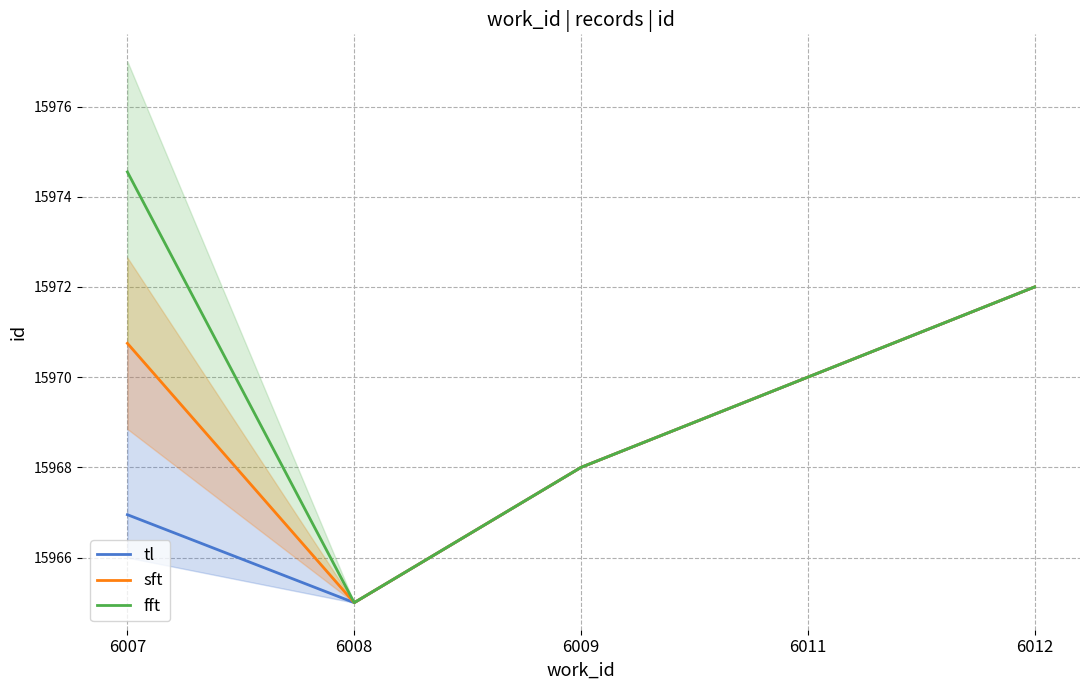

At which label does fft first exceed 15970?

6007